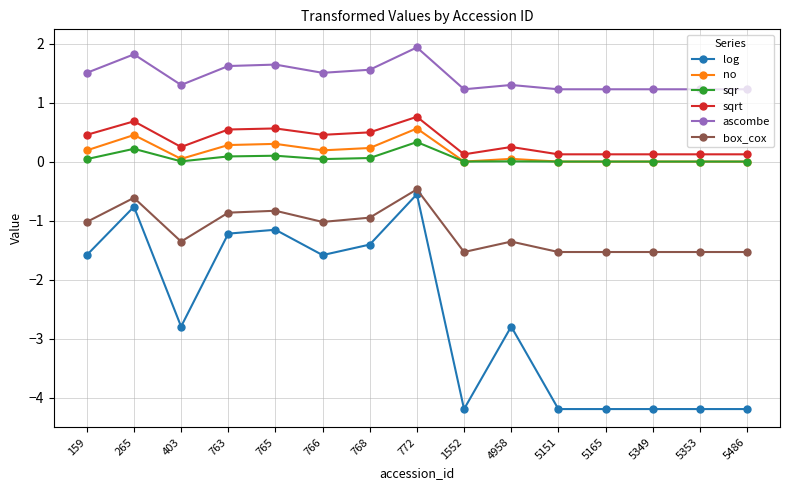

True or false: log has more than 1 points higher than both neighbors.

True